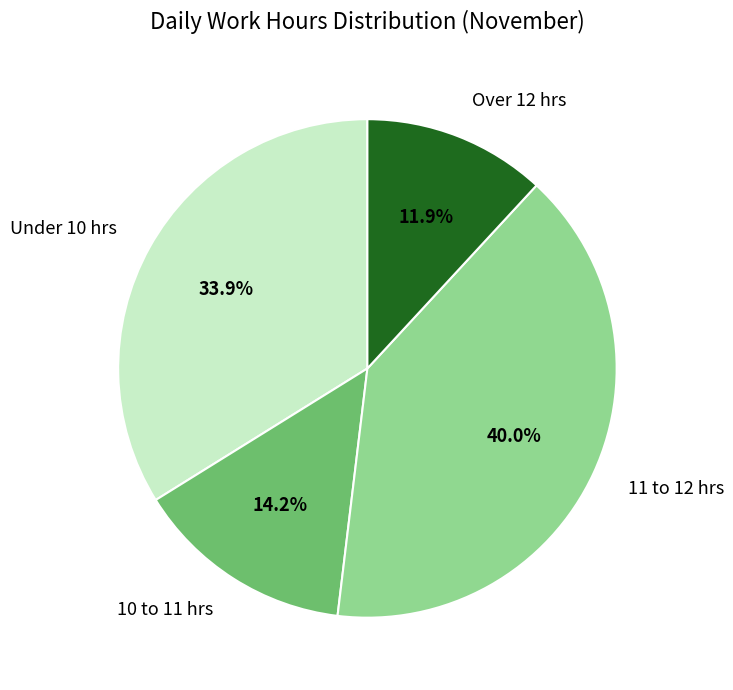

Is there any slice that represents more than half of the pie?

No